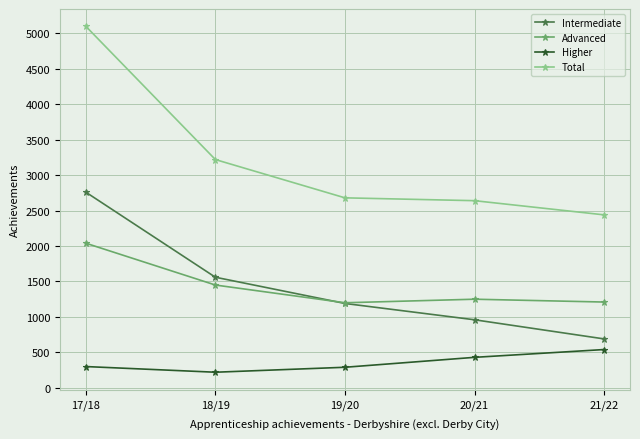

What is the difference between the highest and lowest values at 20/21?

2210